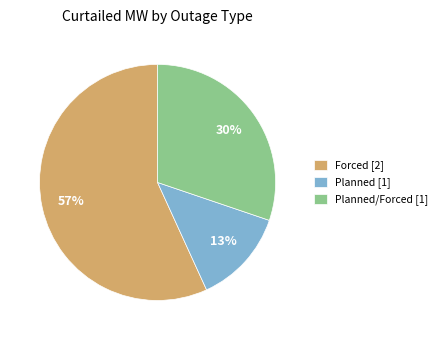

Do Planned/Forced [1] and Forced [2] together represent more than half of the pie?

Yes